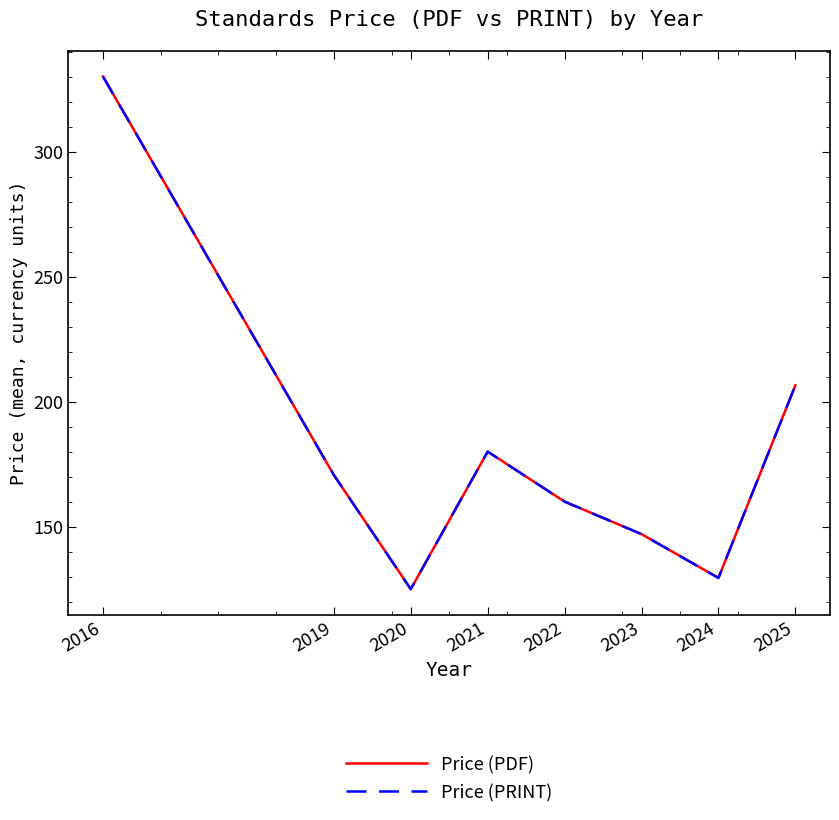

True or false: Price (PRINT) and Price (PDF) cross at least once.

False